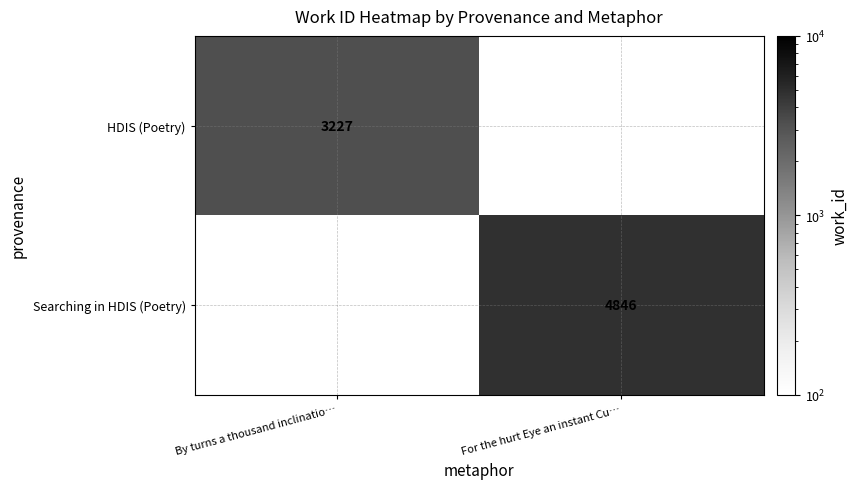

The HDIS (Poetry) series shows 4568 at By turns a thousand inclinatio…. True or false?

False